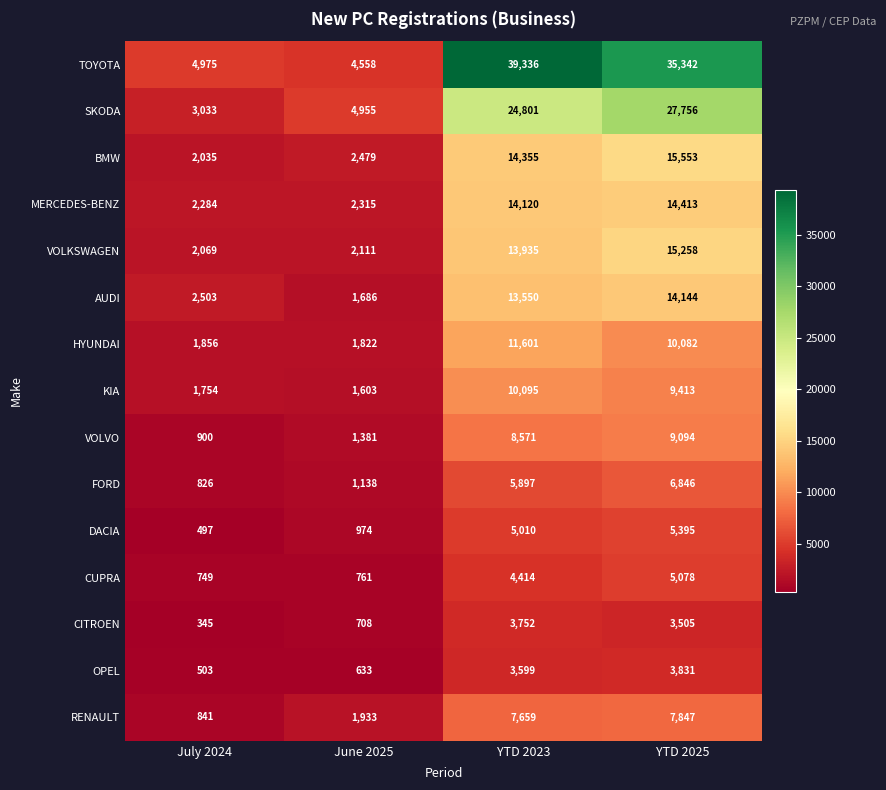

What is the difference between the highest and lowest values at YTD 2025?

31837